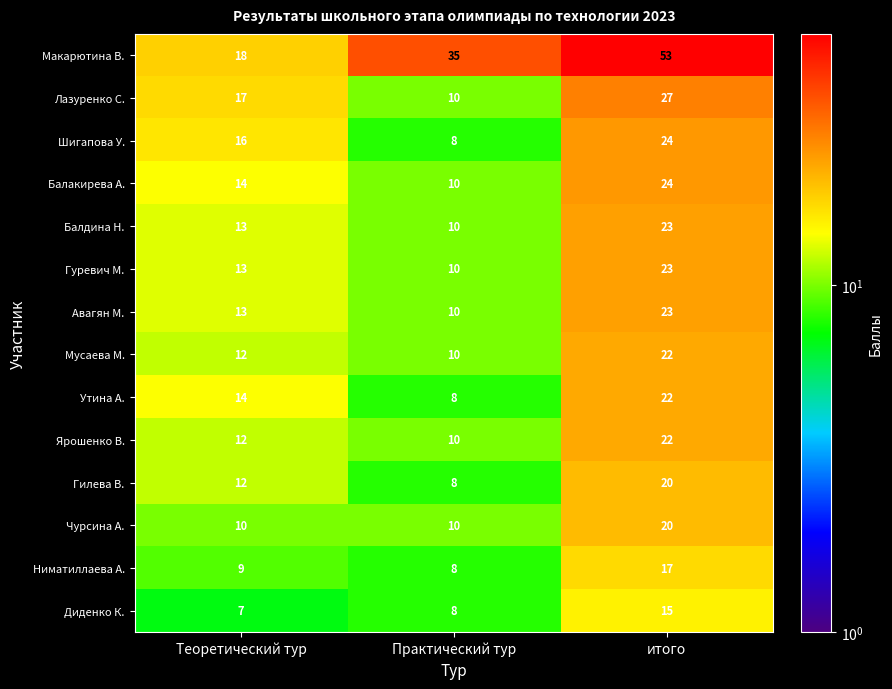

What is the difference between the Балдина Н. values at итого and Практический тур?

13